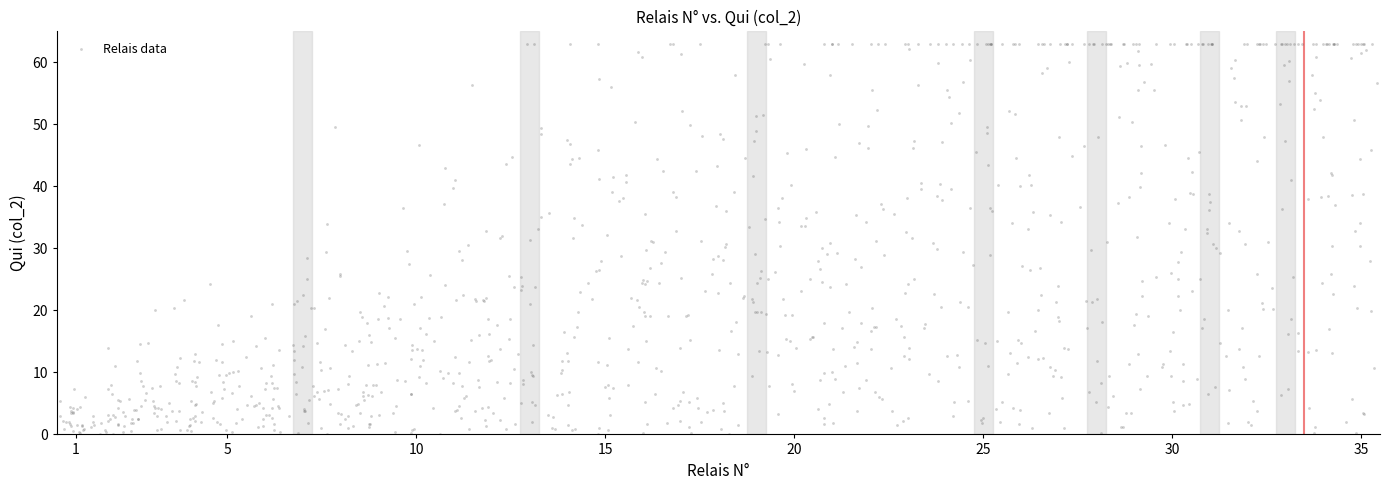

What is the range of X values (max minus min)?

35.0